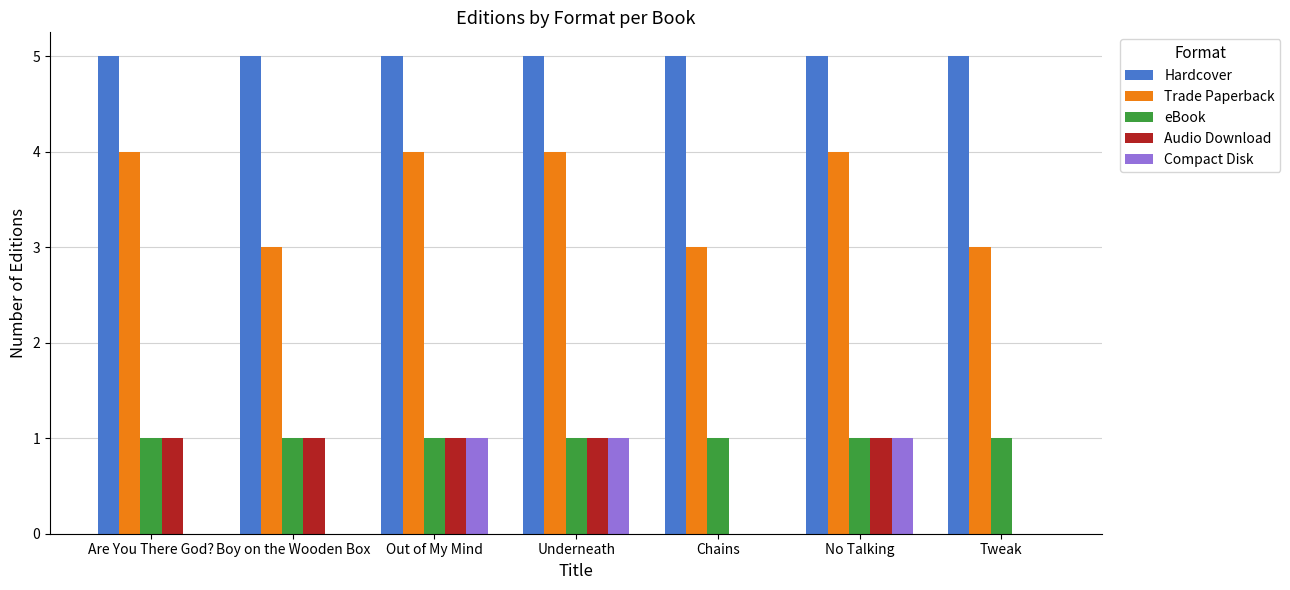

How many categories are shown in the chart?

7